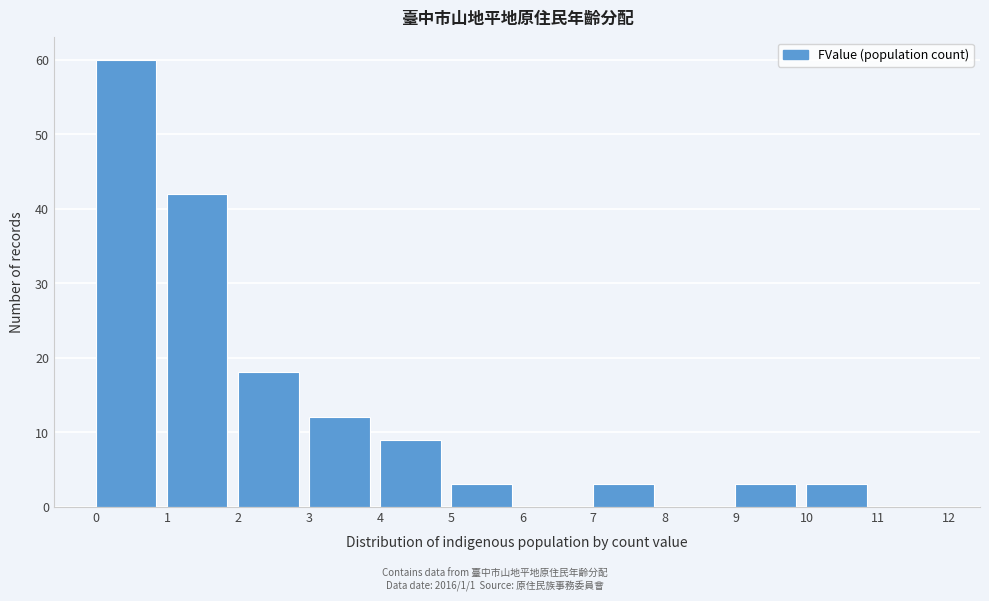

Reading left to right, list every bar in this chart as the range it spans on the x-axis followed by its height. The values are not printed on the chart, so give them approximately, as read against the axis.

0 to 1: 60
1 to 2: 42
2 to 3: 18
3 to 4: 12
4 to 5: 9
5 to 6: 3
6 to 7: 0
7 to 8: 3
8 to 9: 0
9 to 10: 3
10 to 11: 3
11 to 12: 0